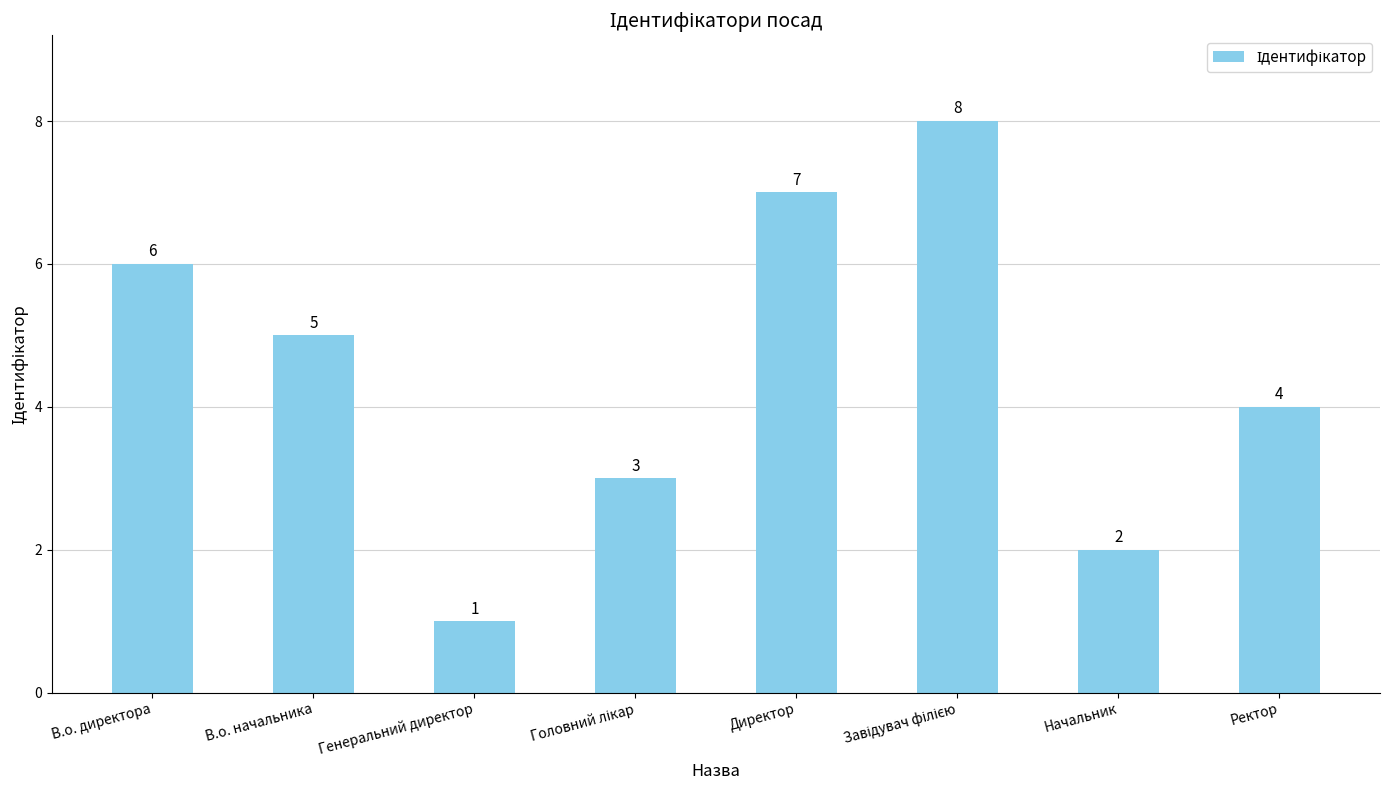

How many values are between 3 and 7?

5